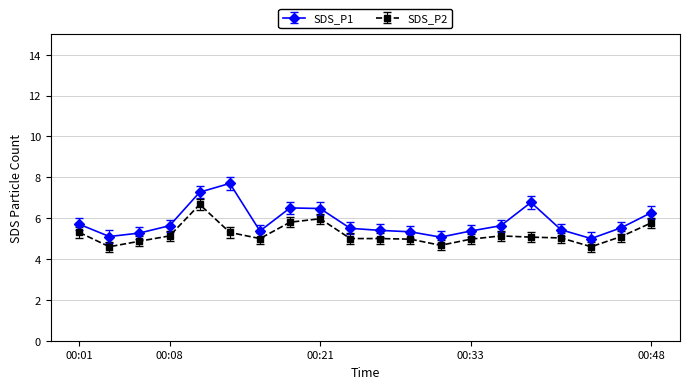

True or false: SDS_P2 and SDS_P1 intersect in this chart.

False